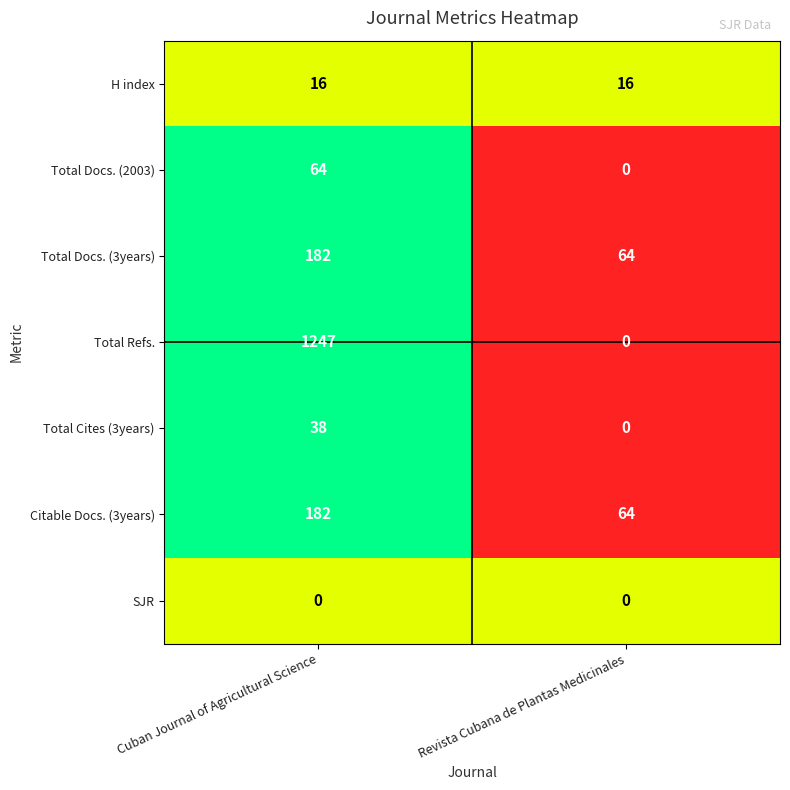

What value does the Citable Docs. (3years) series have at Cuban Journal of Agricultural Science?

182